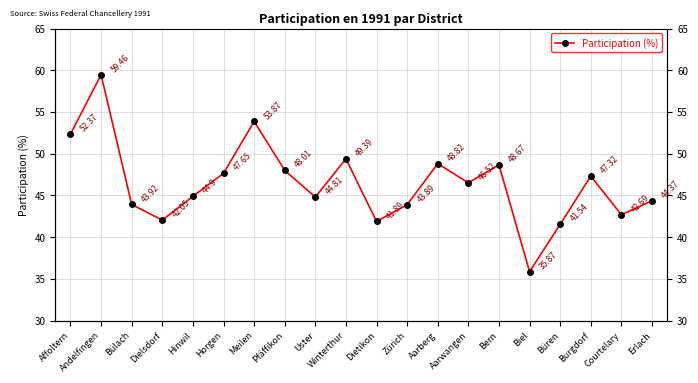

What is the average value?

46.4